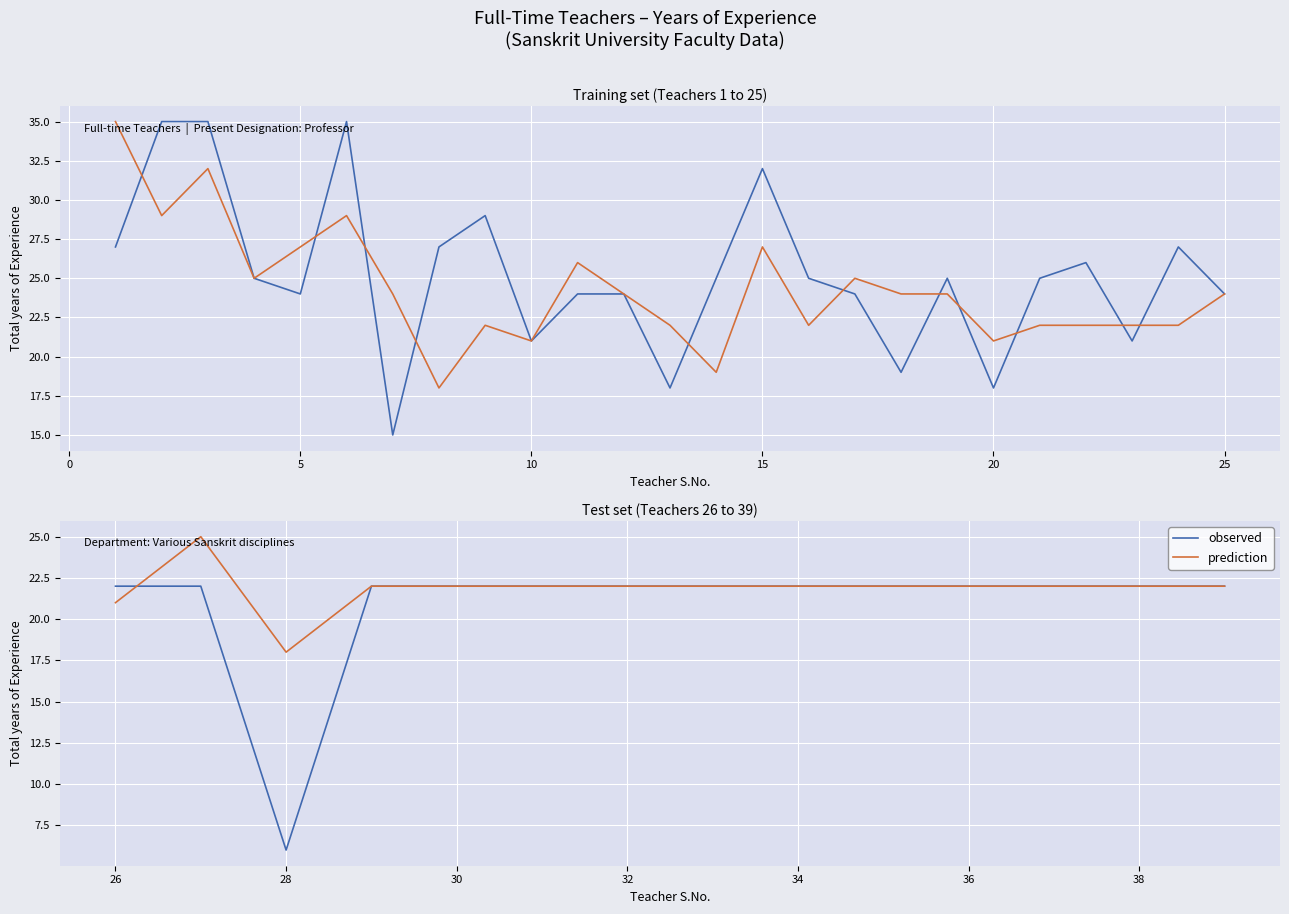

What is the value of the prediction point at the 14th from the left?

22